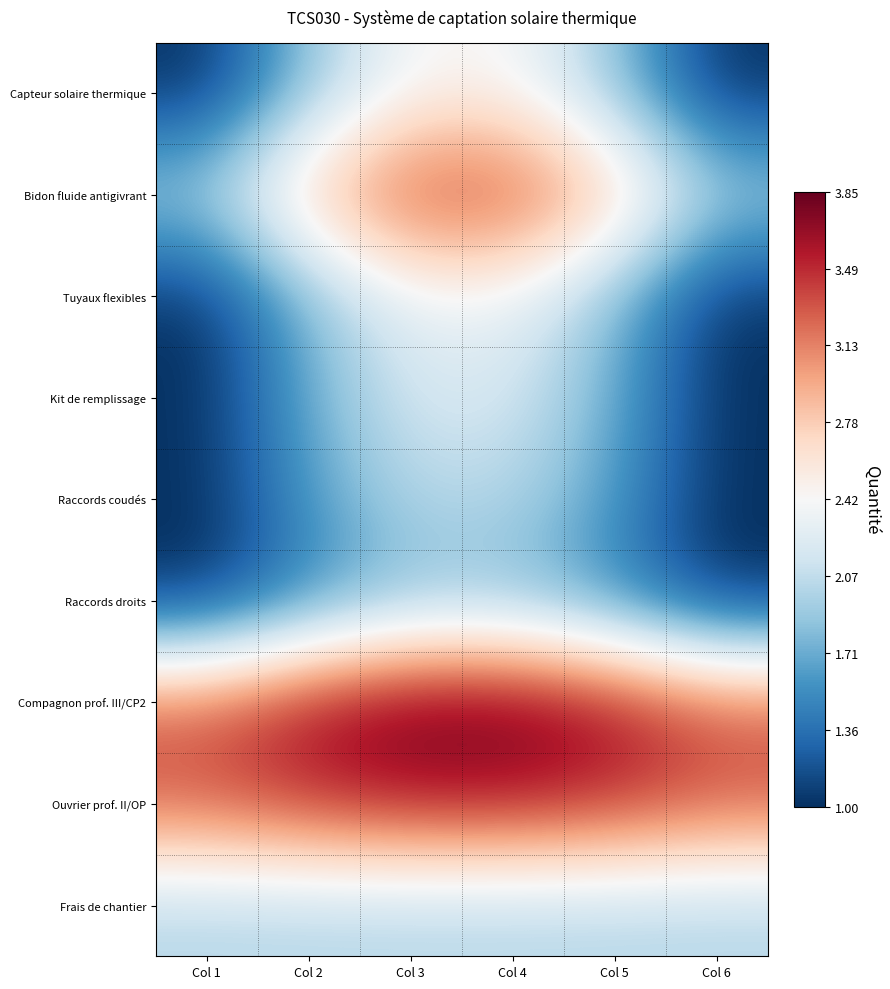

What is the spread (max minus min) of values at Col 4?

2.1